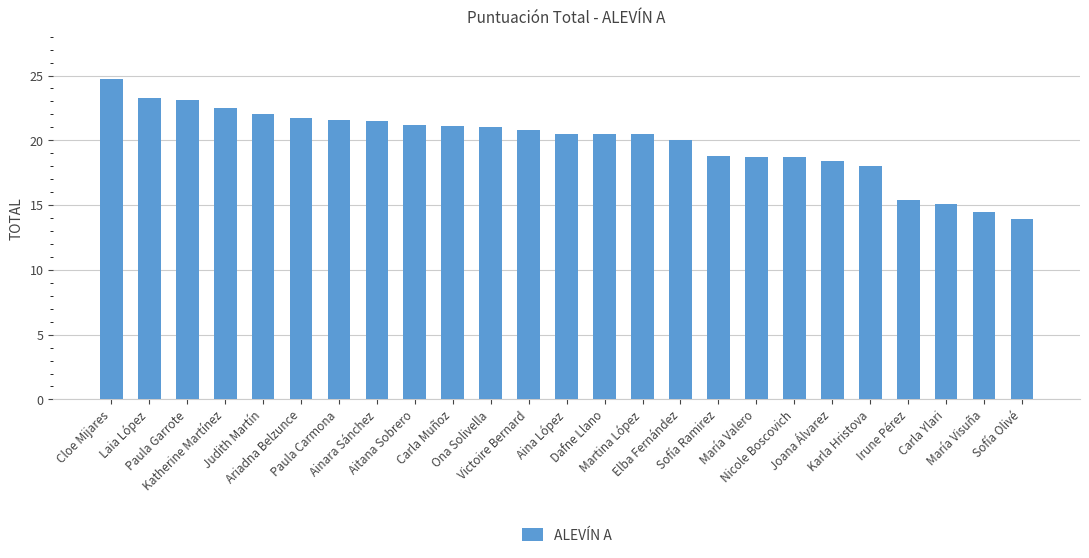

True or false: the data shows 12.8 at Nicole Boscovich.

False